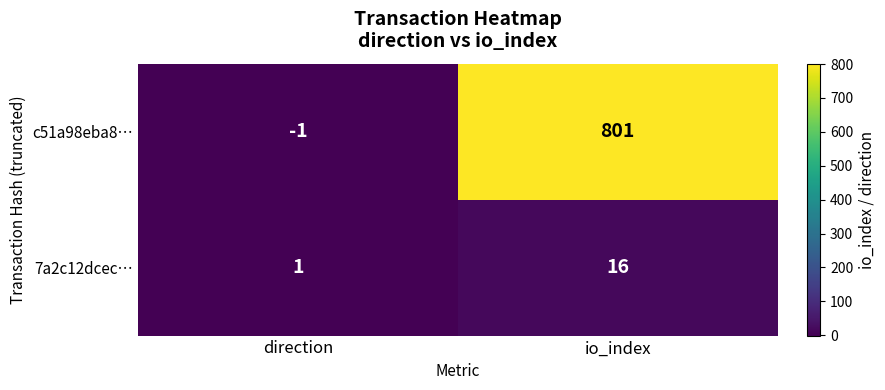

At which label does 7a2c12dcec… reach its peak?

io_index